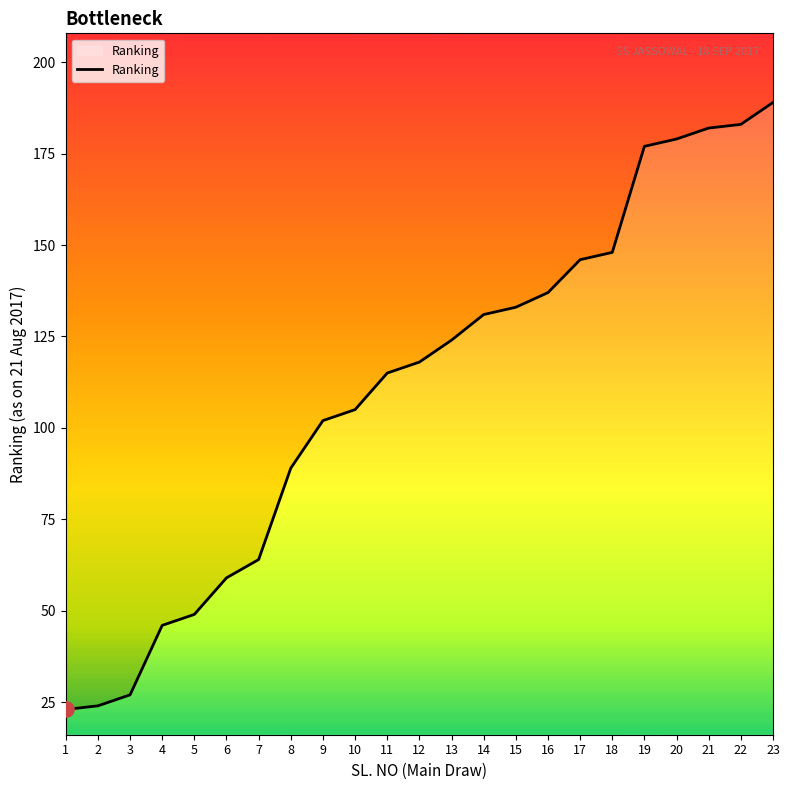

What is the ratio of the value at 6 to the value at 1?

2.6